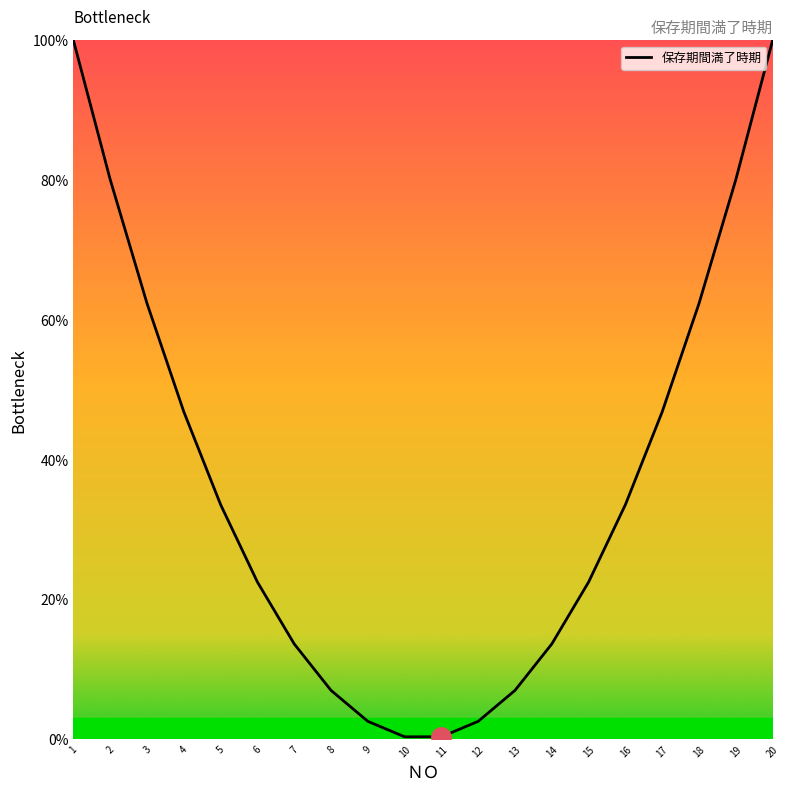

How many distinct data groups are displayed?

1